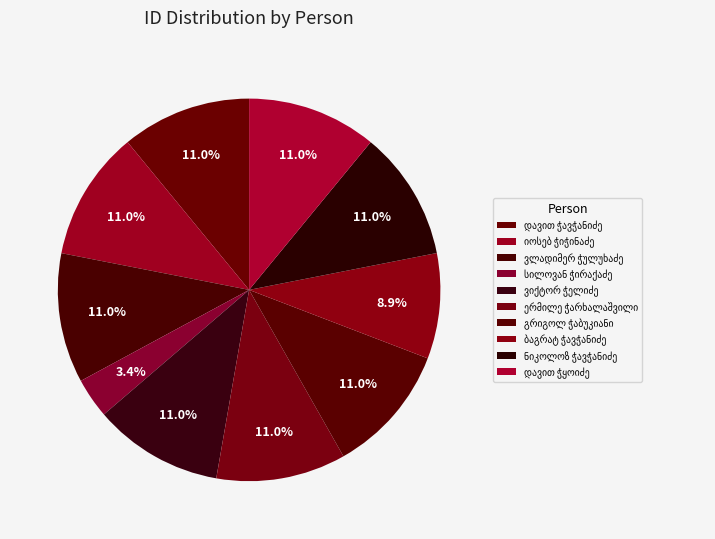

How many slices are in this pie chart?

10